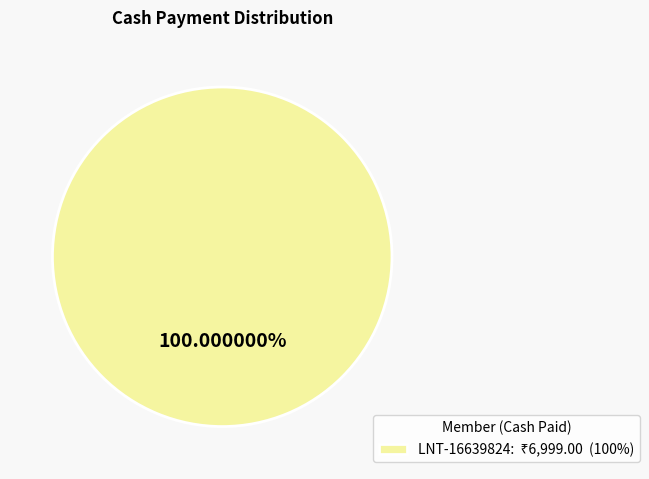

Is there any slice that represents more than half of the pie?

Yes